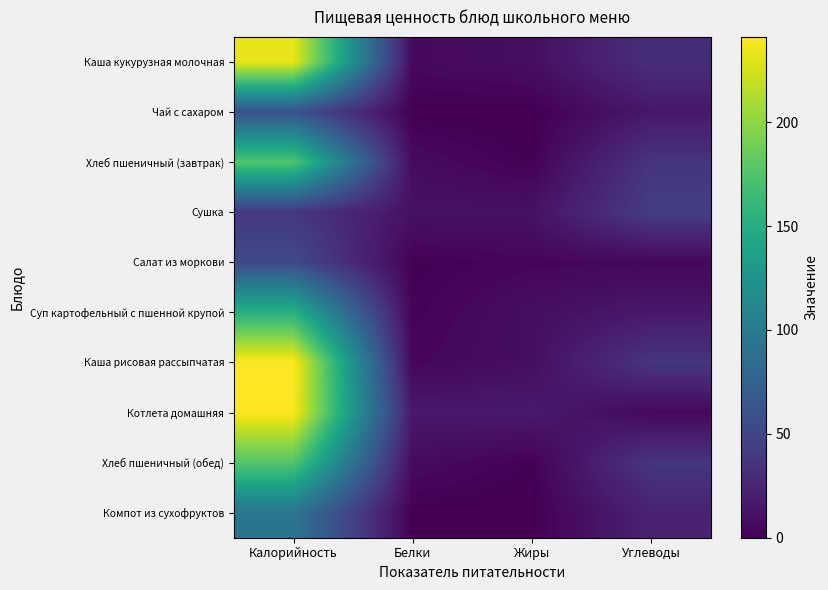

Which series has the largest range (max minus min)?

Каша рисовая рассыпчатая